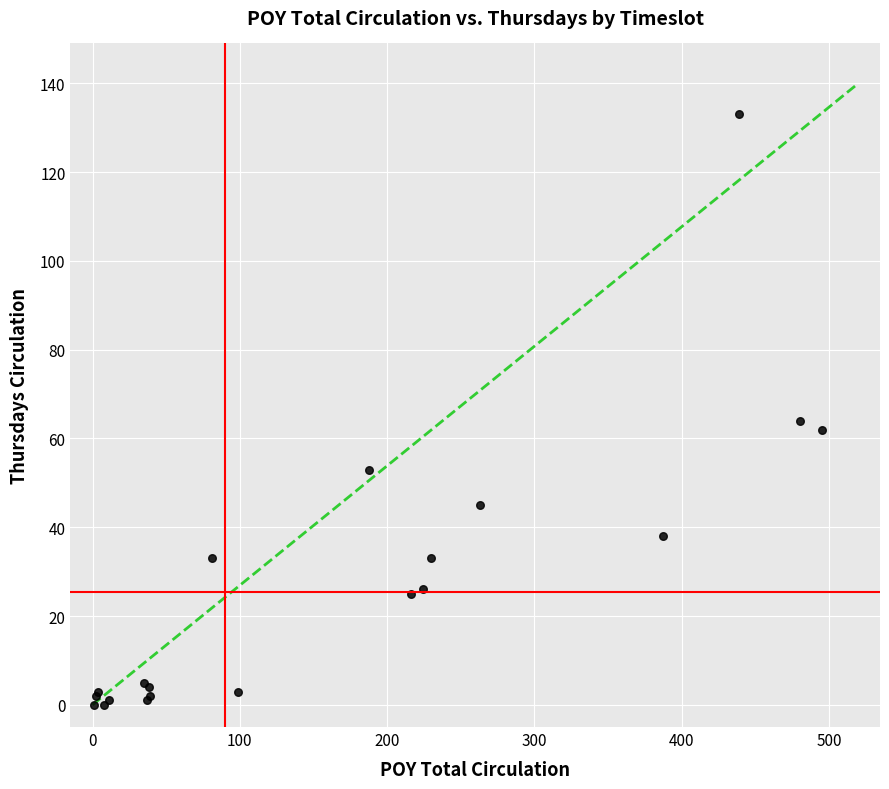

What Y value in the scatter plot is closest to 66?

64